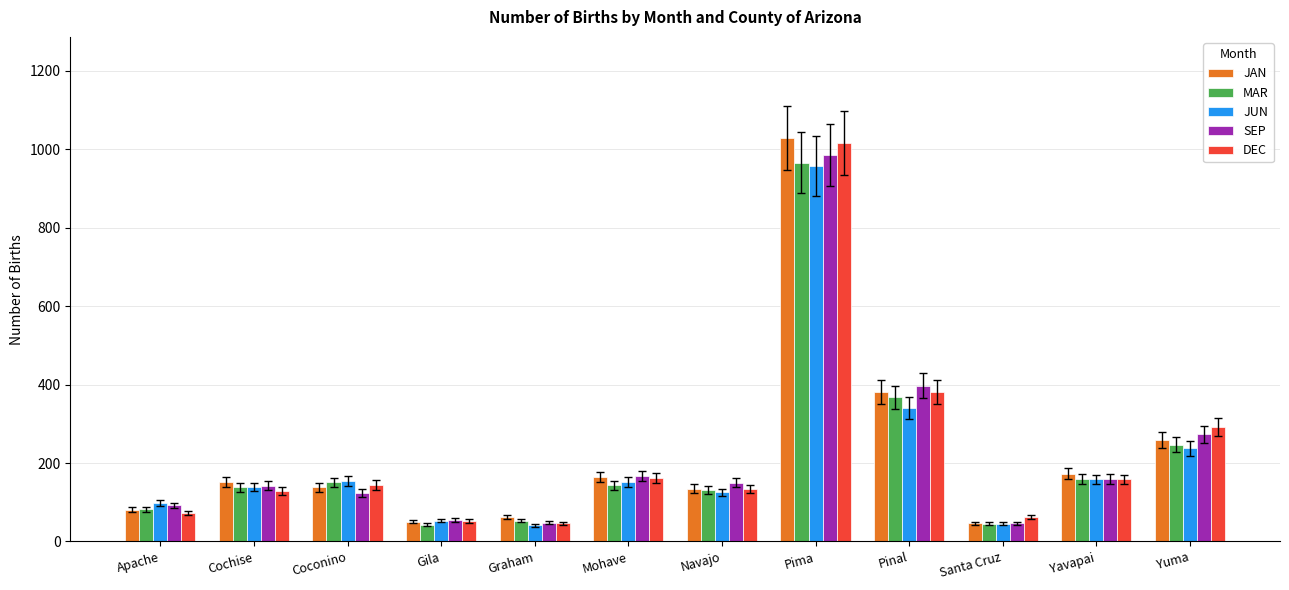

How many groups of bars are there?

12